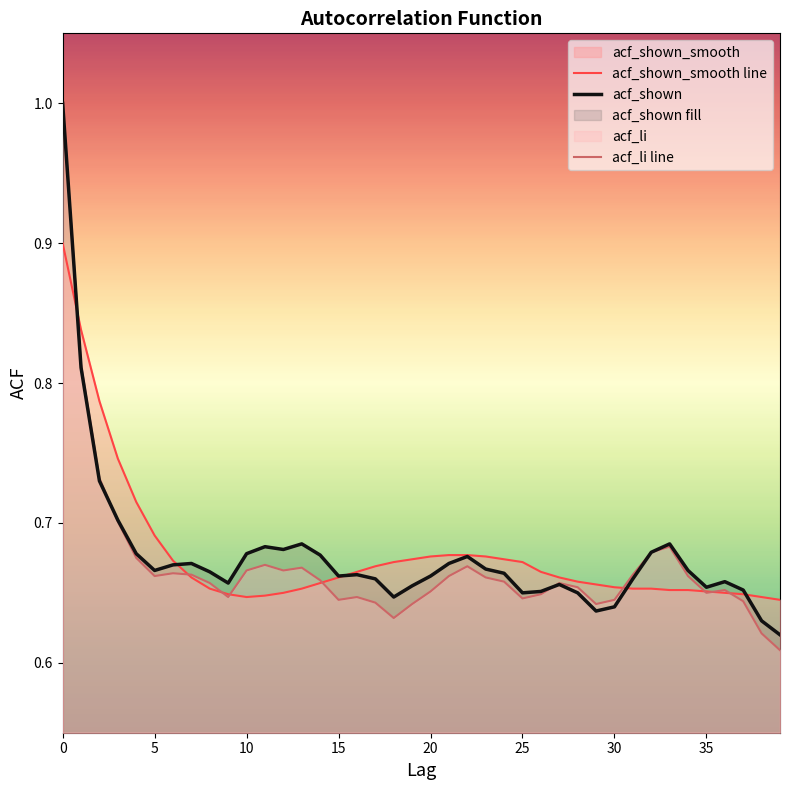

What is the greatest value displayed?

1.0